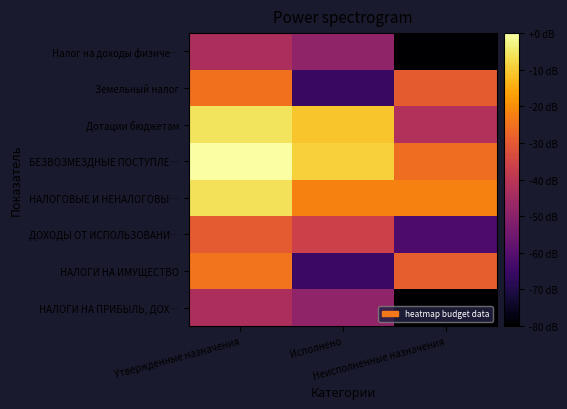

Which series changed the most between Утвержденные назначения and Неисполненные назначения?

НАЛОГИ НА ПРИБЫЛЬ, ДОХ…